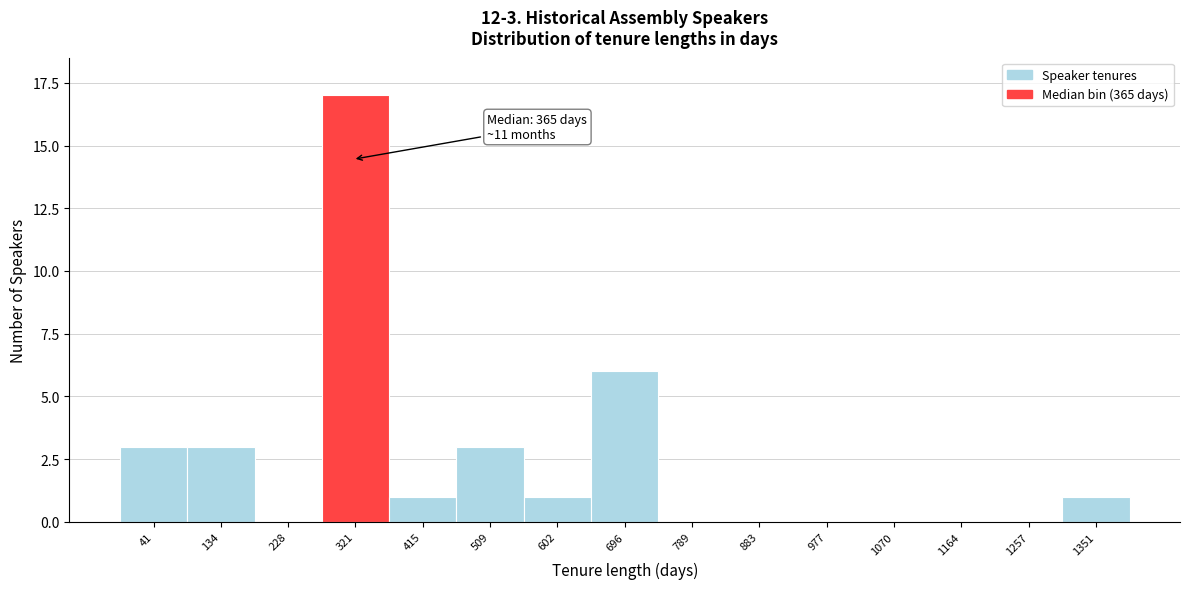

Reading left to right, what are all the values shown in this chart?

41=3	134=3	228=0	321=17	415=1	509=3	602=1	696=6	789=0	883=0	977=0	1070=0	1164=0	1257=0	1351=1